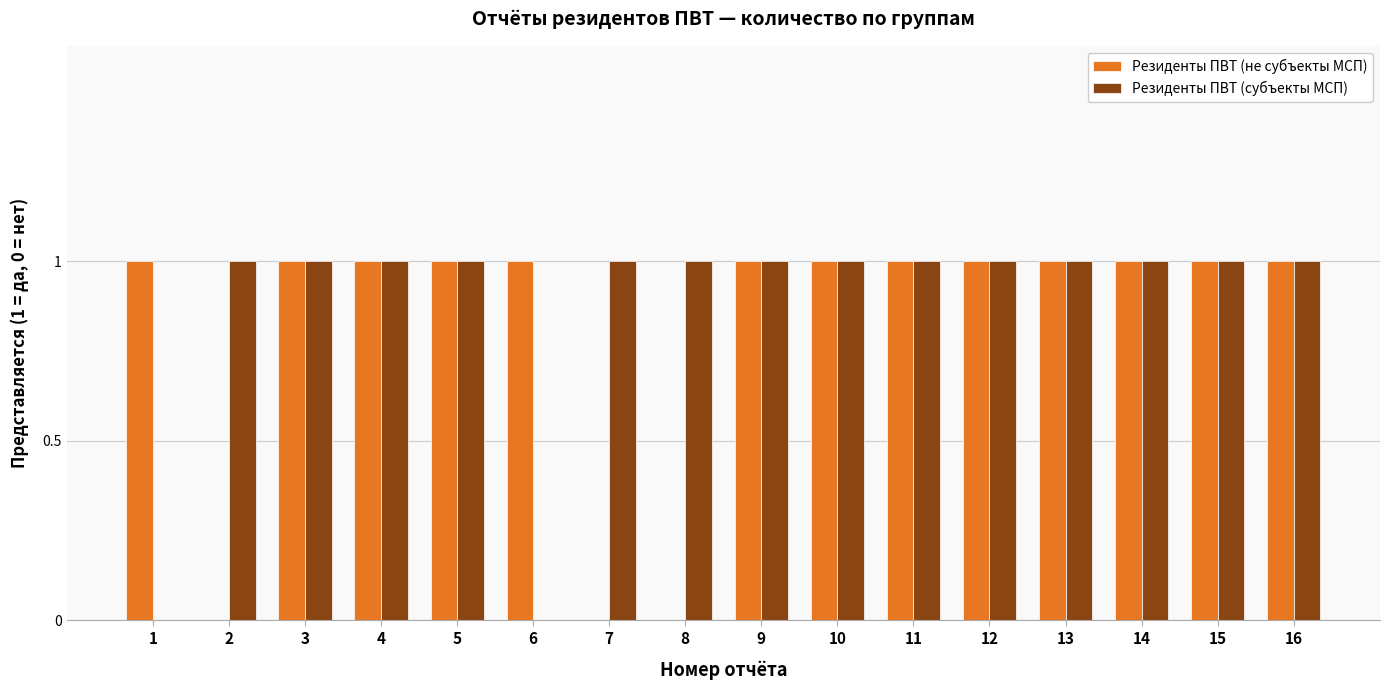

Which series changed the most between 8 and 13?

Резиденты ПВТ (не субъекты МСП)